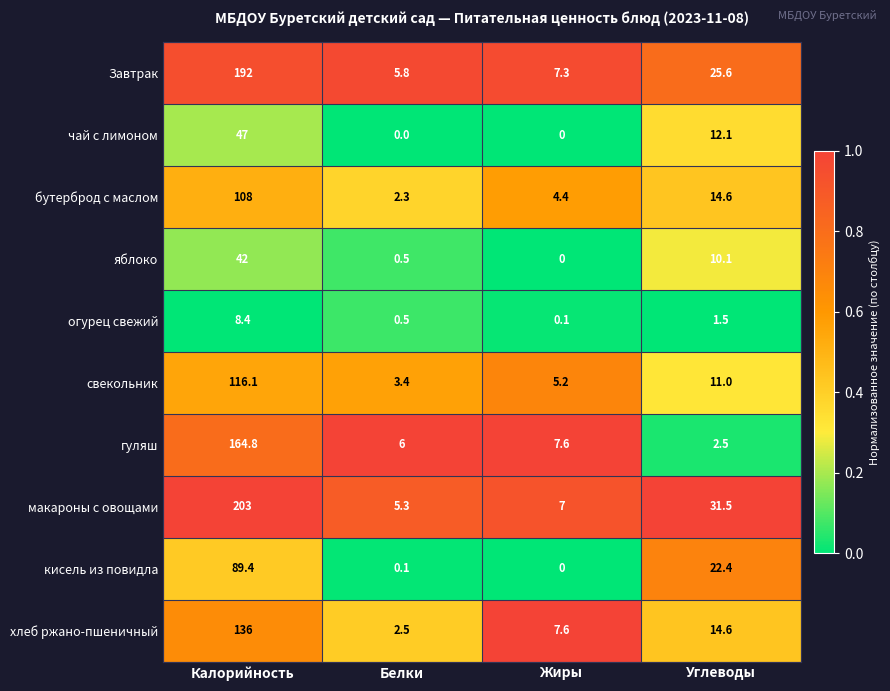

At which label does хлеб ржано-пшеничный first exceed 14?

Калорийность